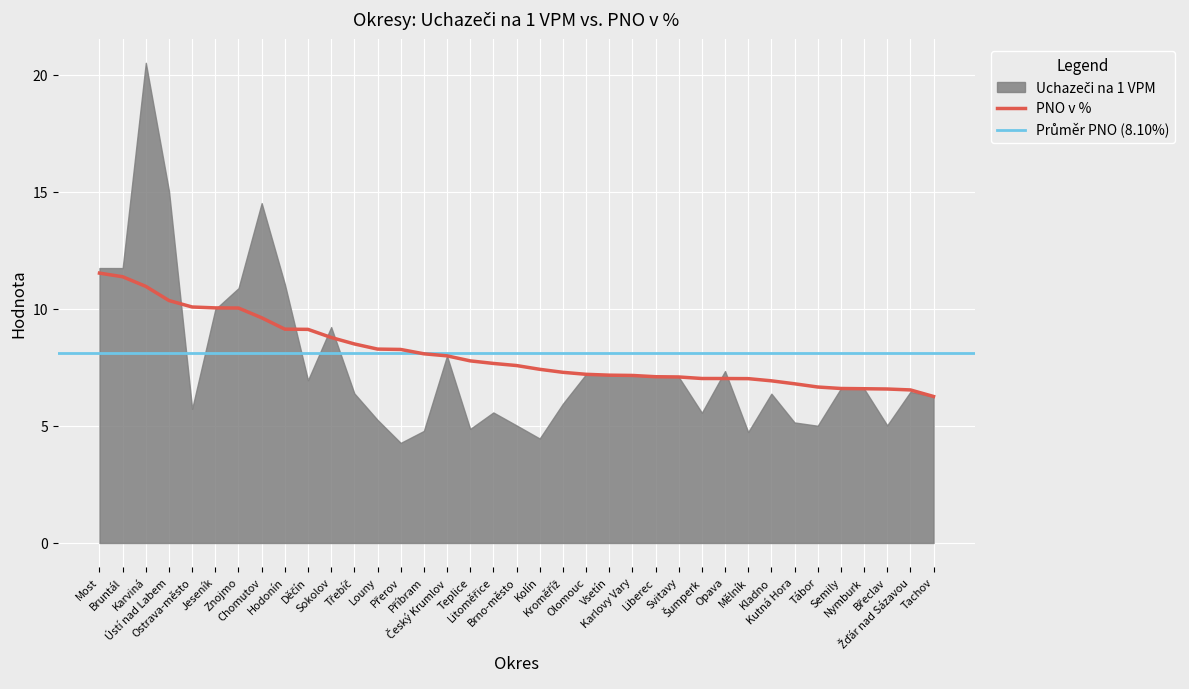

List the labels in order of value, smallest first.

Tachov, Žďár nad Sázavou, Břeclav, Nymburk, Semily, Tábor, Kutná Hora, Kladno, Mělník, Opava, Šumperk, Svitavy, Liberec, Karlovy Vary, Vsetín, Olomouc, Kroměříž, Kolín, Brno-město, Litoměřice, Teplice, Český Krumlov, Příbram, Přerov, Louny, Třebíč, Sokolov, Děčín, Hodonín, Chomutov, Znojmo, Jeseník, Ostrava-město, Ústí nad Labem, Karviná, Bruntál, Most